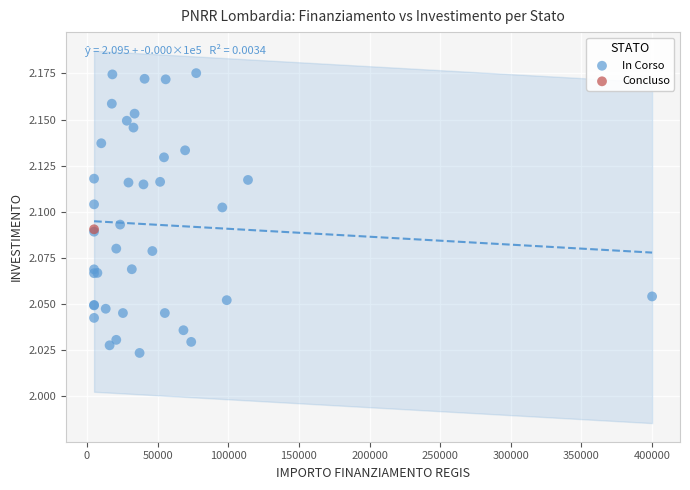

What are all the series names shown in the legend?

In Corso, Concluso